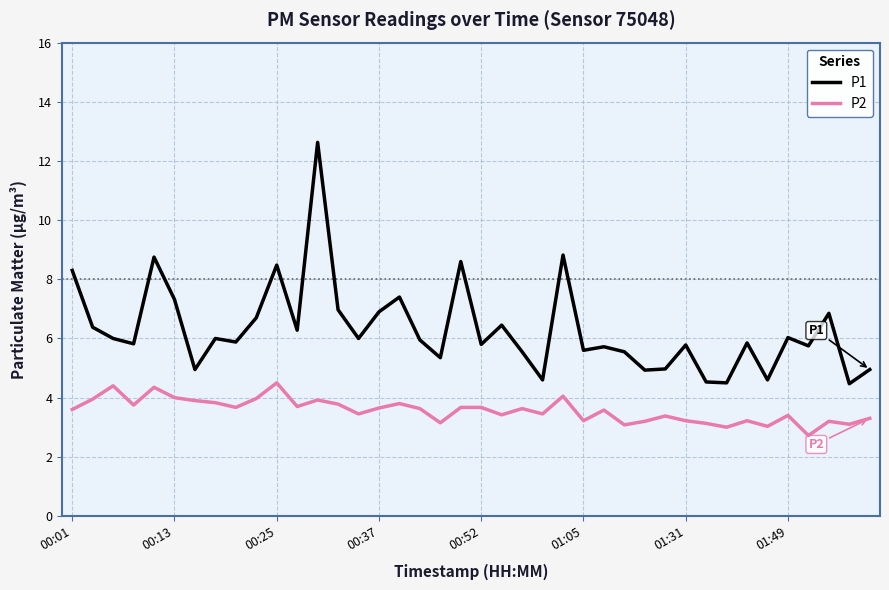

How many series are shown in this chart?

2